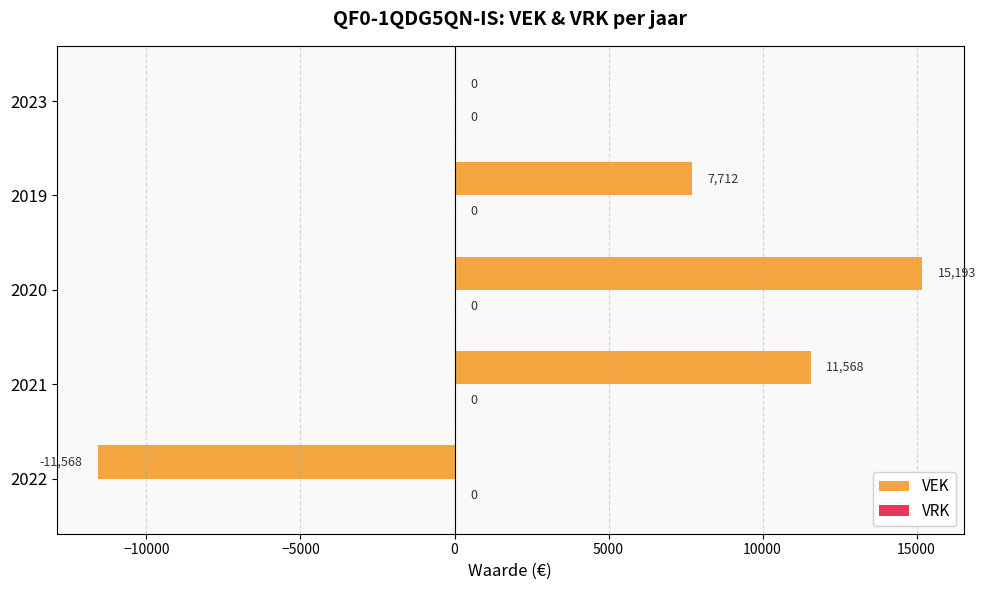

What is the sum of all values?

22905